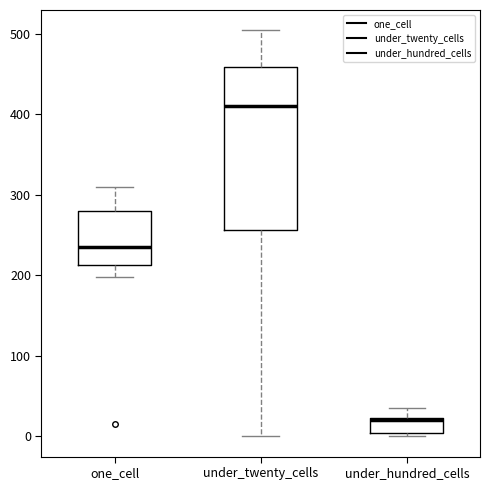

Comparing the boxes themselves (not the whiskers), which one is the tallest?

under_twenty_cells